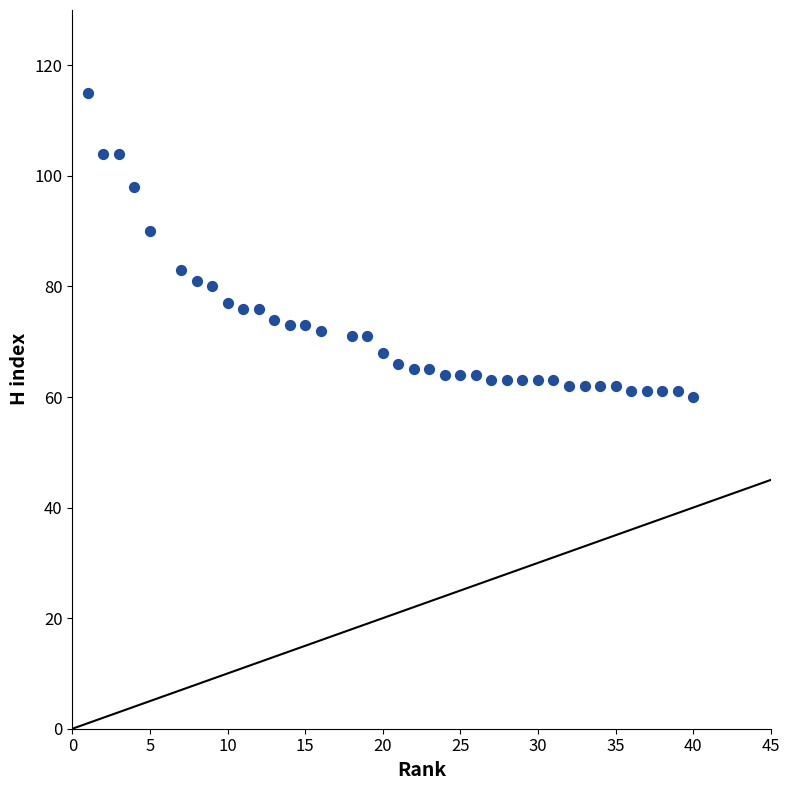

What is the range of X values (max minus min)?

39